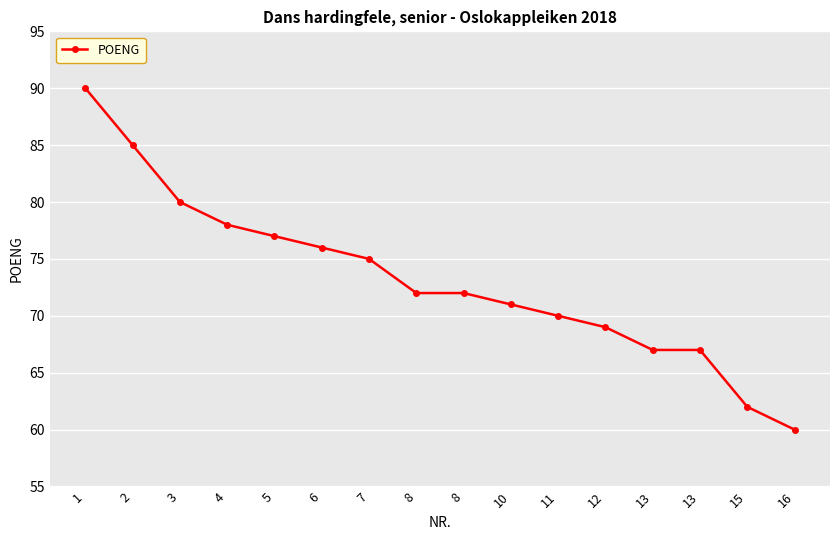

Which has a higher value, 16 or 4?

4